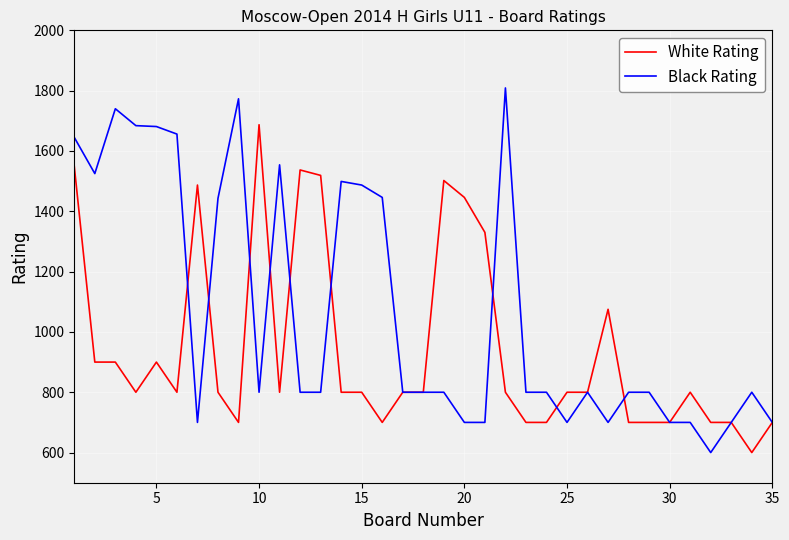

Which series has the largest range (max minus min)?

Black Rating